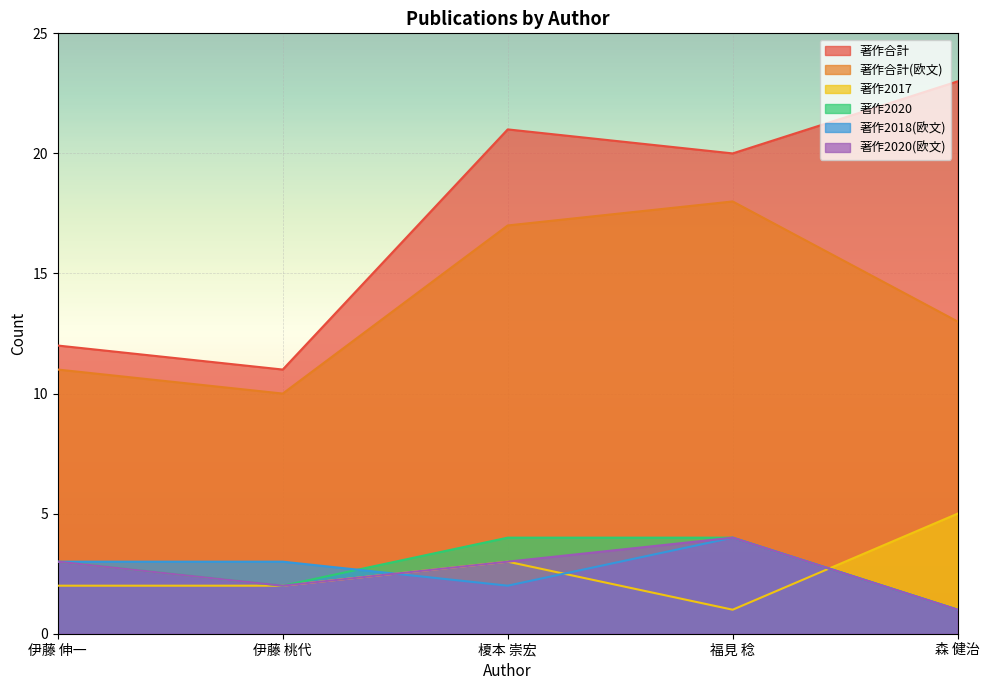

Where is 著作2020 nearest to the value 2?

伊藤 桃代